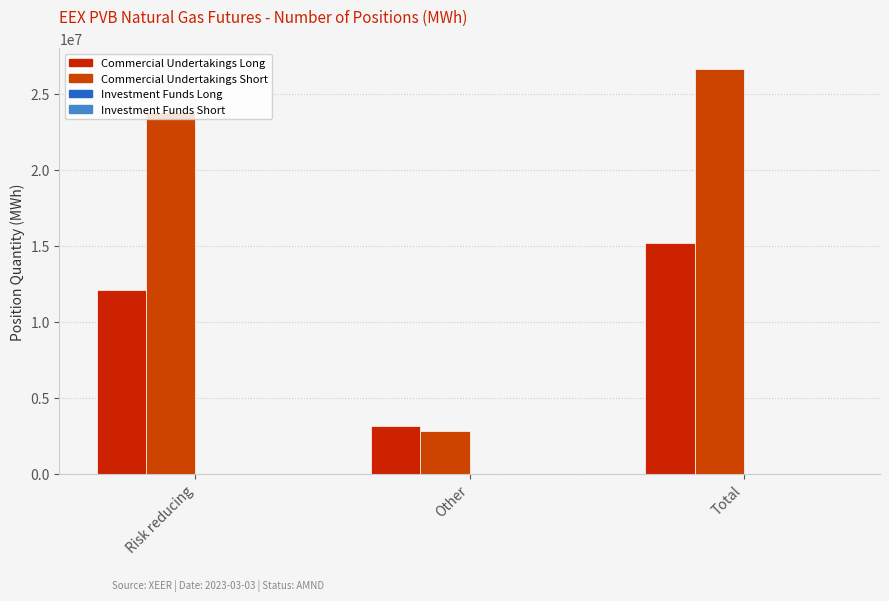

Reading left to right, what are all the values shown in this chart?

Commercial Undertakings Long: 12059124	3134210	15193334
Commercial Undertakings Short: 23812654	2839240	26651894
Investment Funds Long: 0	0	0
Investment Funds Short: 0	0	0